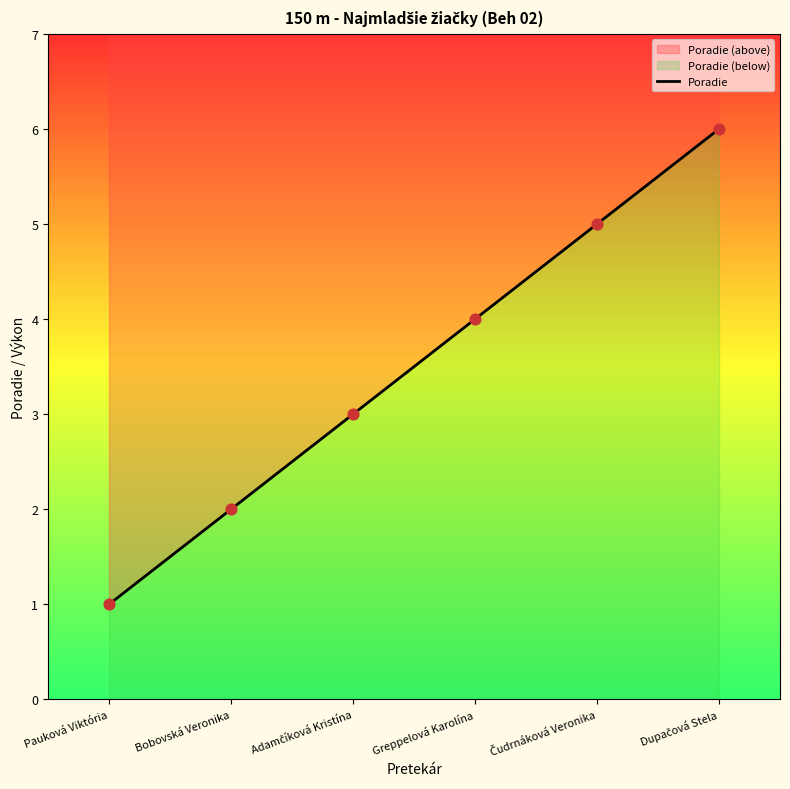

What is the change in value from Pauková Viktória to Dupačová Stela?

+5